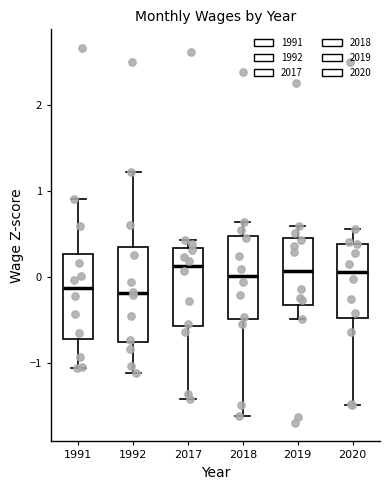

Reading left to right, transcribe this box plot: for each box, give where its median line is, the range the box spans, and where its two whiskers end, as read against the y-axis. The values are not printed on the chart, so give them approximately, as read against the axis.

1991: median -0.1, box -0.7 to 0.3, whiskers -1.1 to 0.9
1992: median -0.2, box -0.8 to 0.3, whiskers -1.1 to 1.2
2017: median 0.1, box -0.6 to 0.3, whiskers -1.4 to 0.4
2018: median 0.0, box -0.5 to 0.5, whiskers -1.6 to 0.6
2019: median 0.1, box -0.3 to 0.5, whiskers -0.5 to 0.6
2020: median 0.1, box -0.5 to 0.4, whiskers -1.5 to 0.6